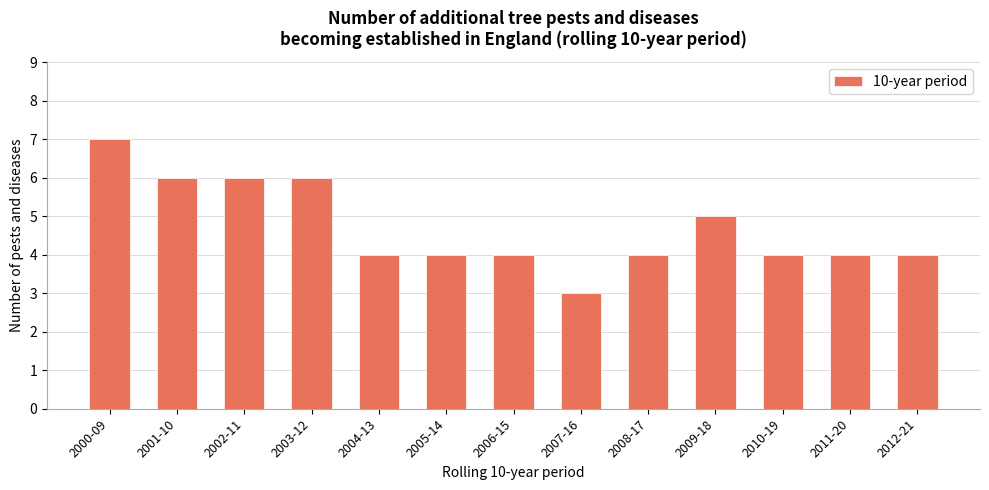

True or false: the data shows 1 at 2010-19.

False